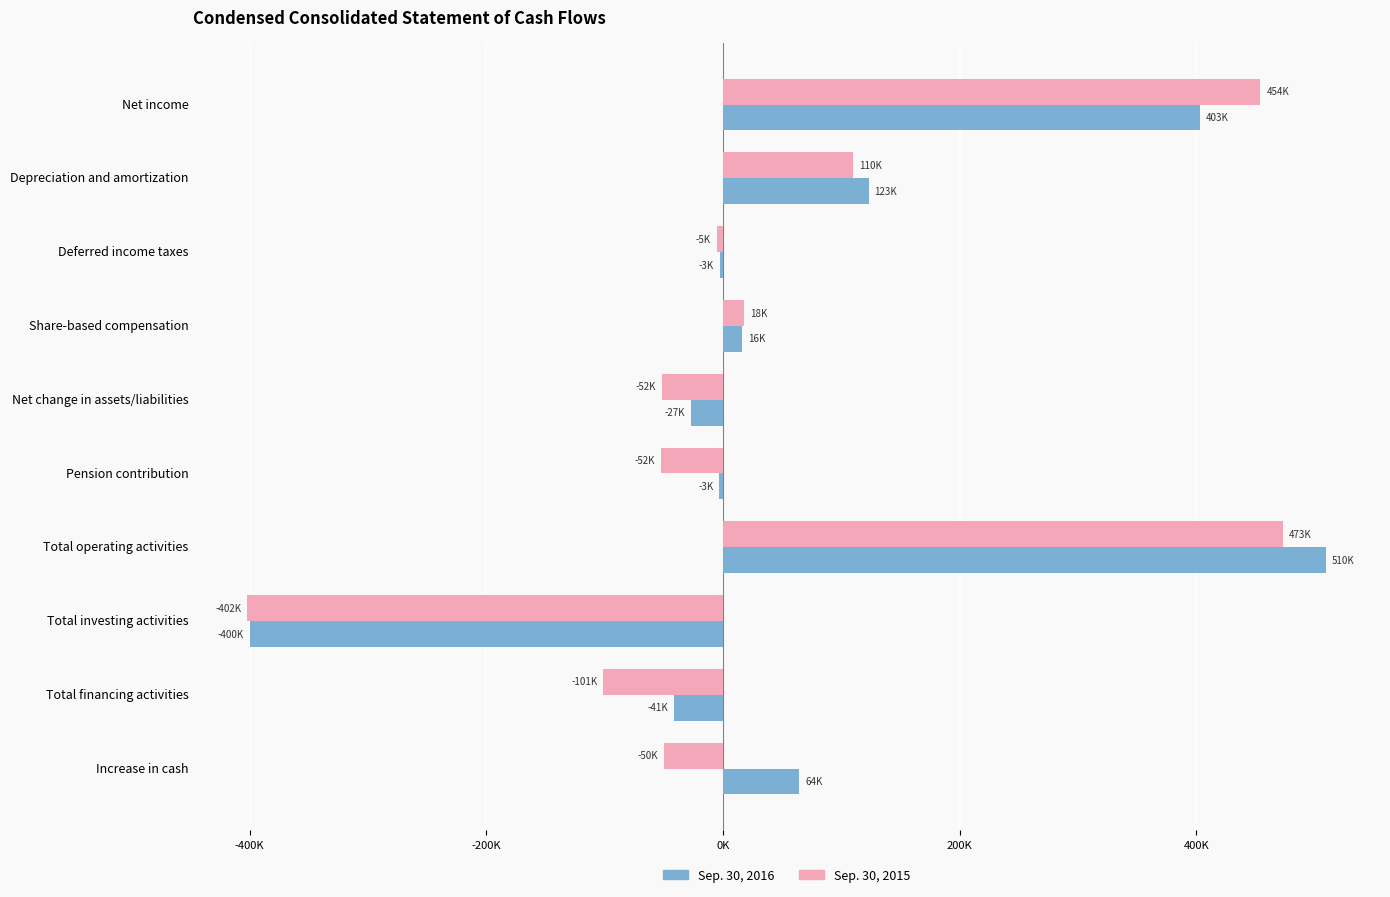

What are all the series names shown in the legend?

Sep. 30, 2016, Sep. 30, 2015